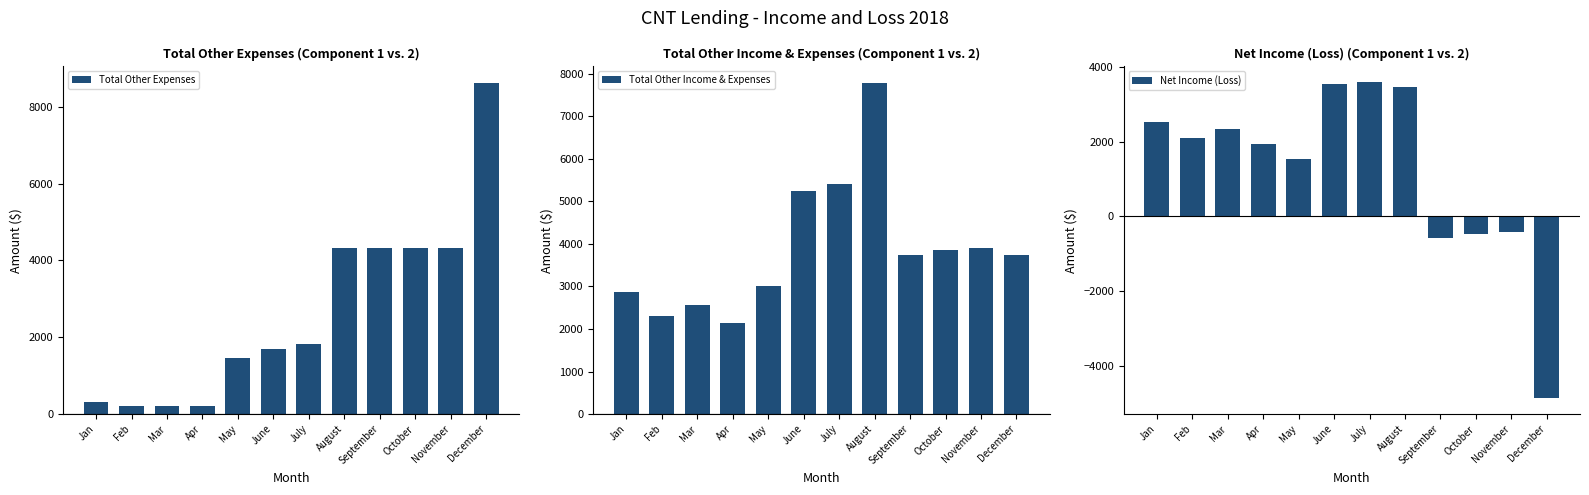

Rank the categories by Total Other Income & Expenses value from highest to lowest.

August, July, June, November, October, December, September, May, Jan, Mar, Feb, Apr